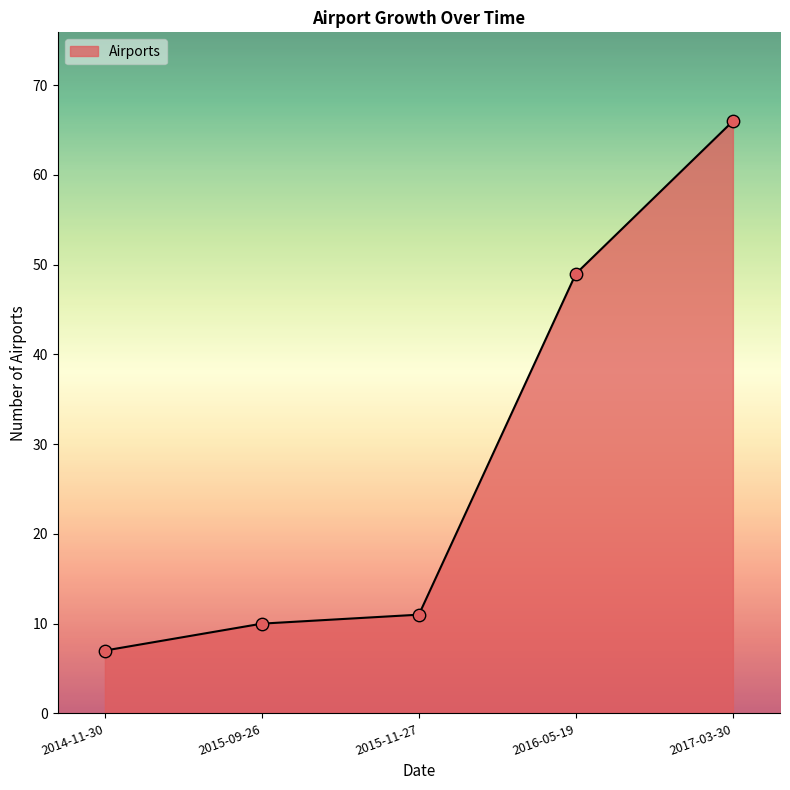

Approximately how many times larger is the value at 2015-11-27 compared to 2017-03-30?

0.2